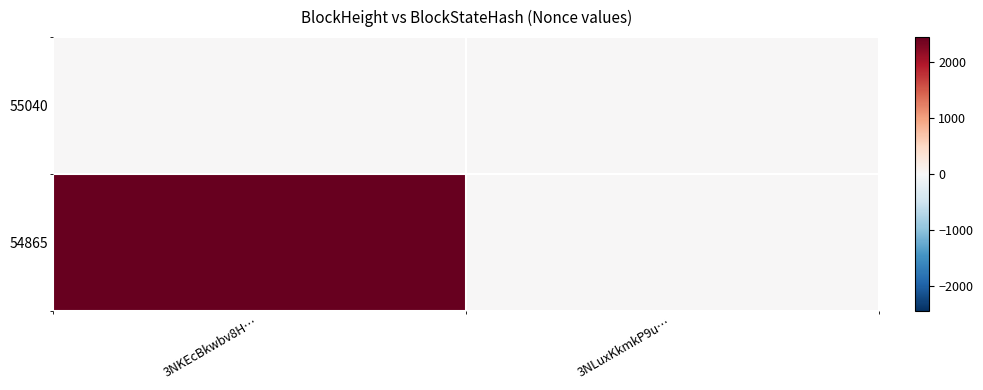

Reading left to right, extract all data points from this chart.

55040: 3NKEcBkwbv8H…=0	3NLuxKkmkP9u…=0
54865: 3NKEcBkwbv8H…=2451	3NLuxKkmkP9u…=0